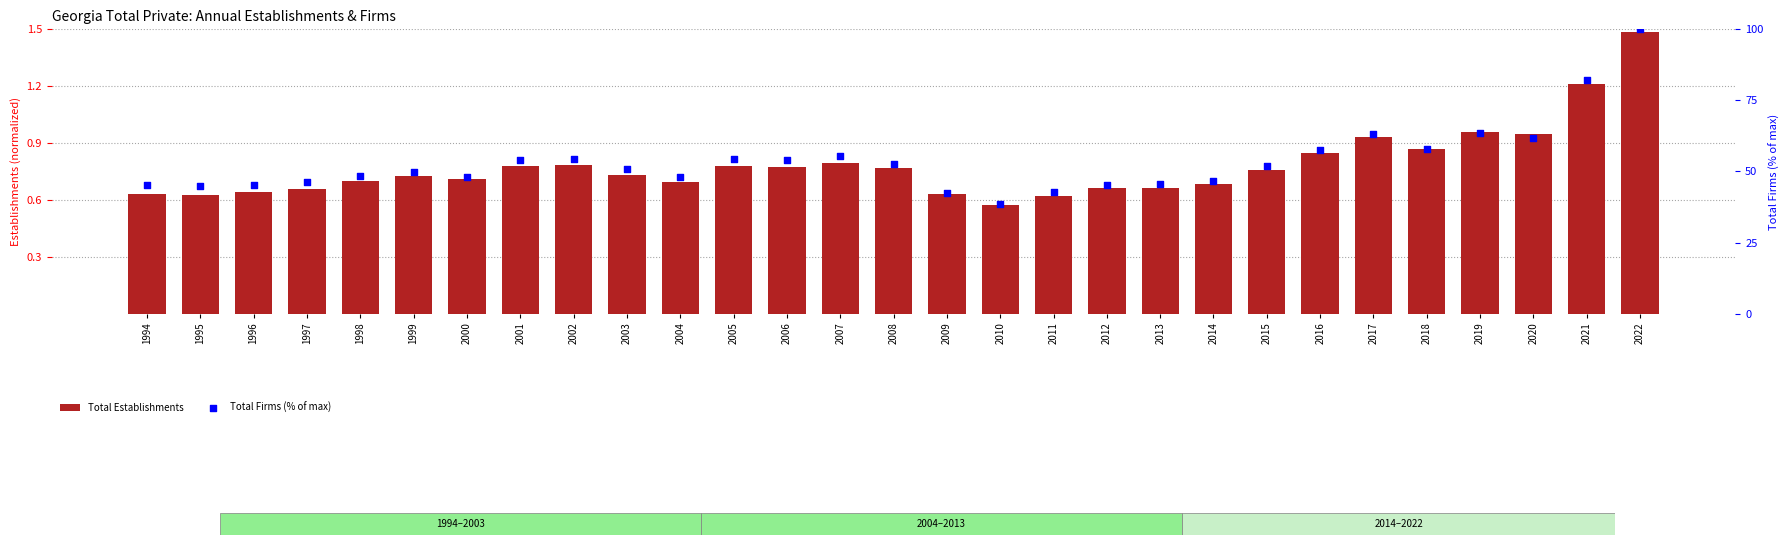

Which series has the largest Y range (max minus min)?

Total Firms (% of max)